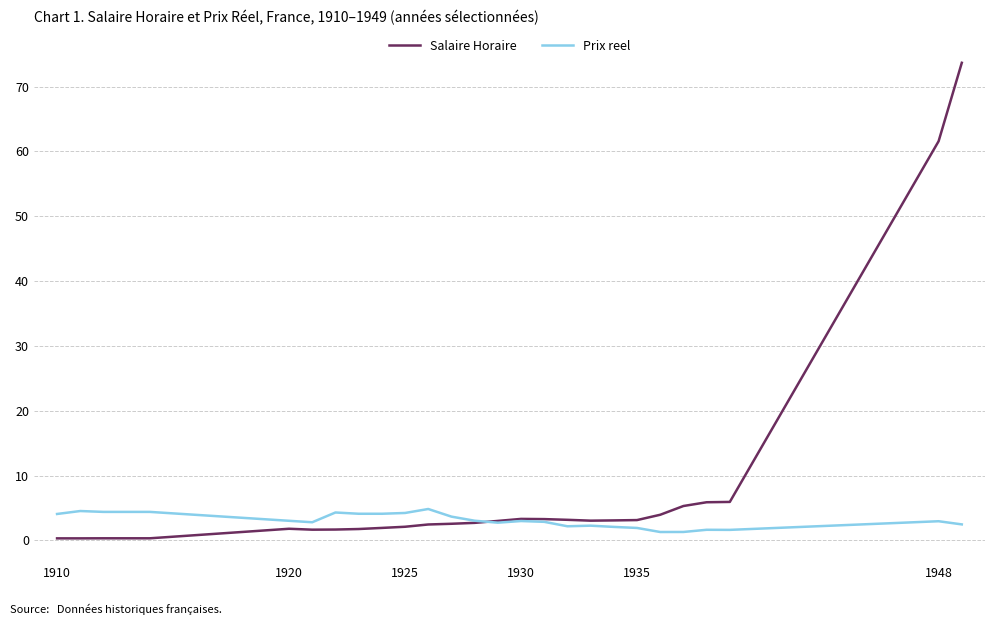

Which series has the largest total across all categories?

Salaire Horaire